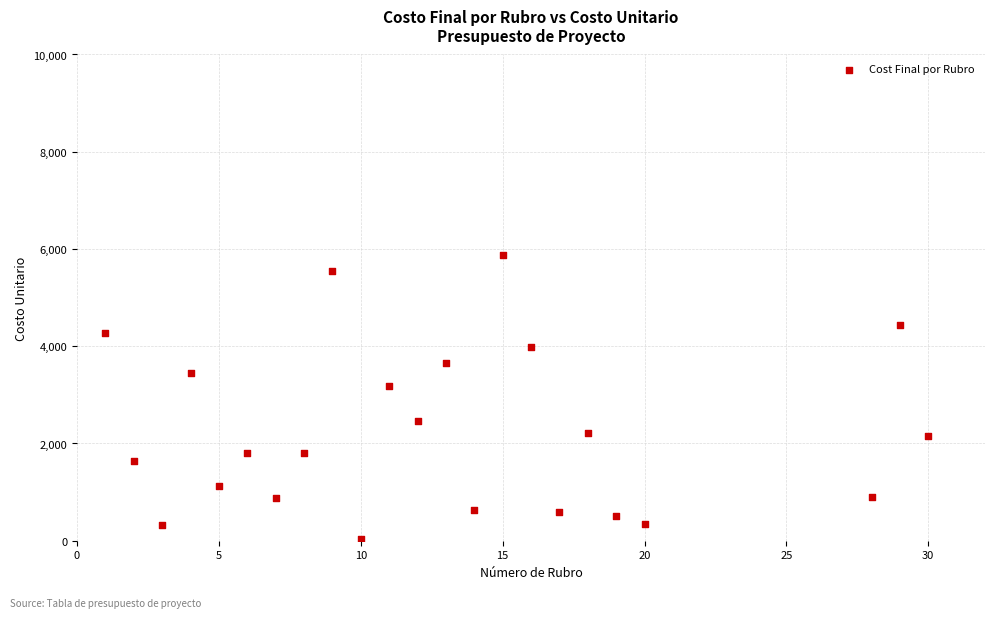

What is the range of Y values (max minus min)?

5838.5